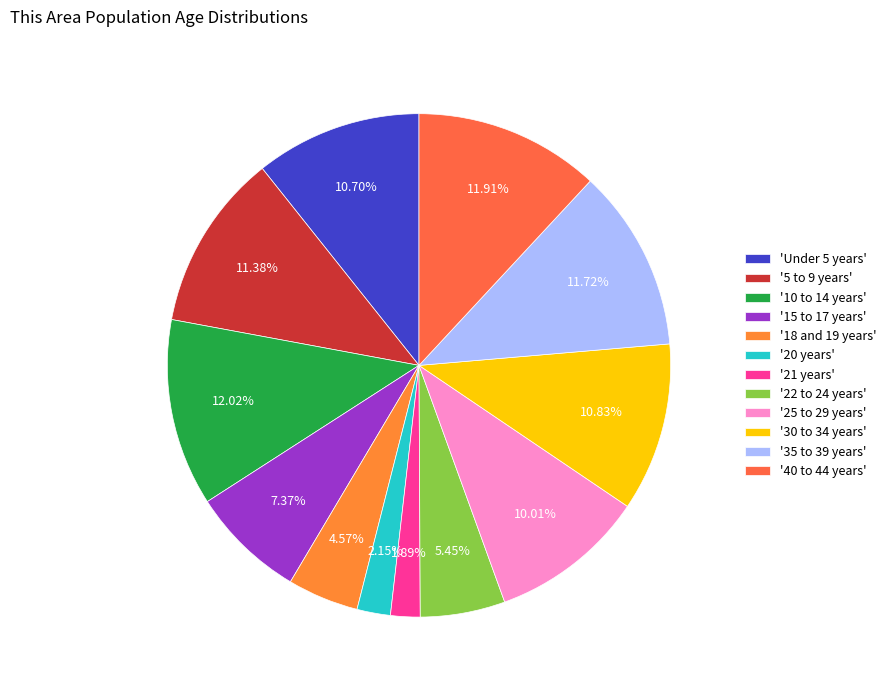

How many segments does this pie chart have?

12